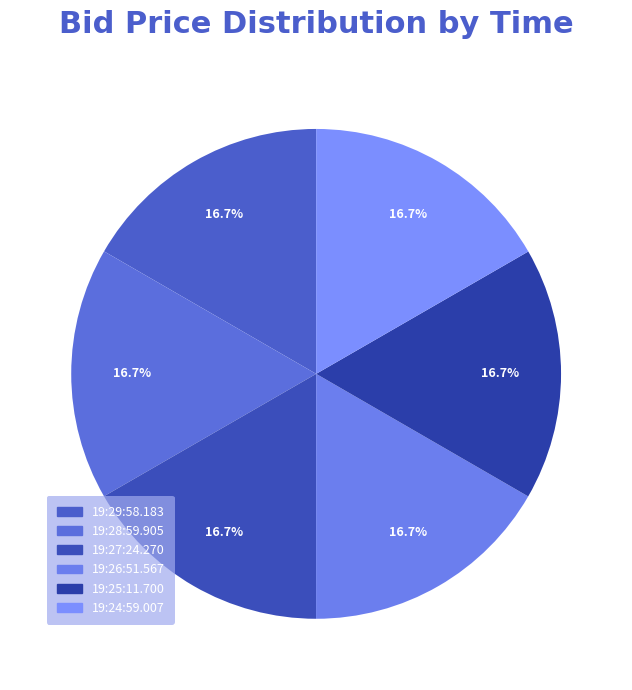

How many slices are in this pie chart?

6